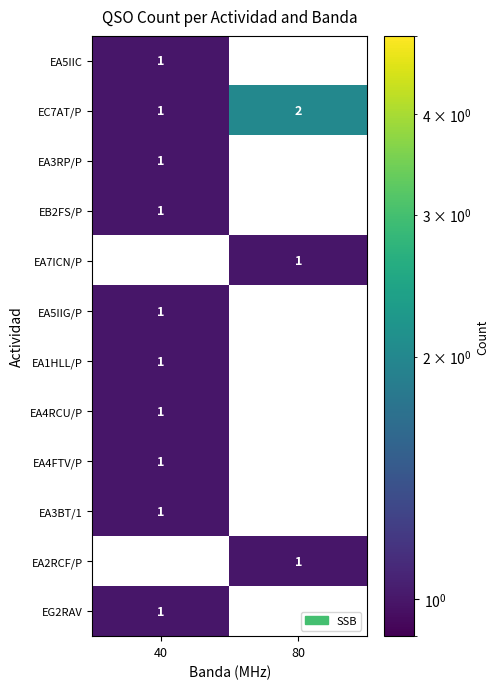

At which label is EC7AT/P closest to 1?

40